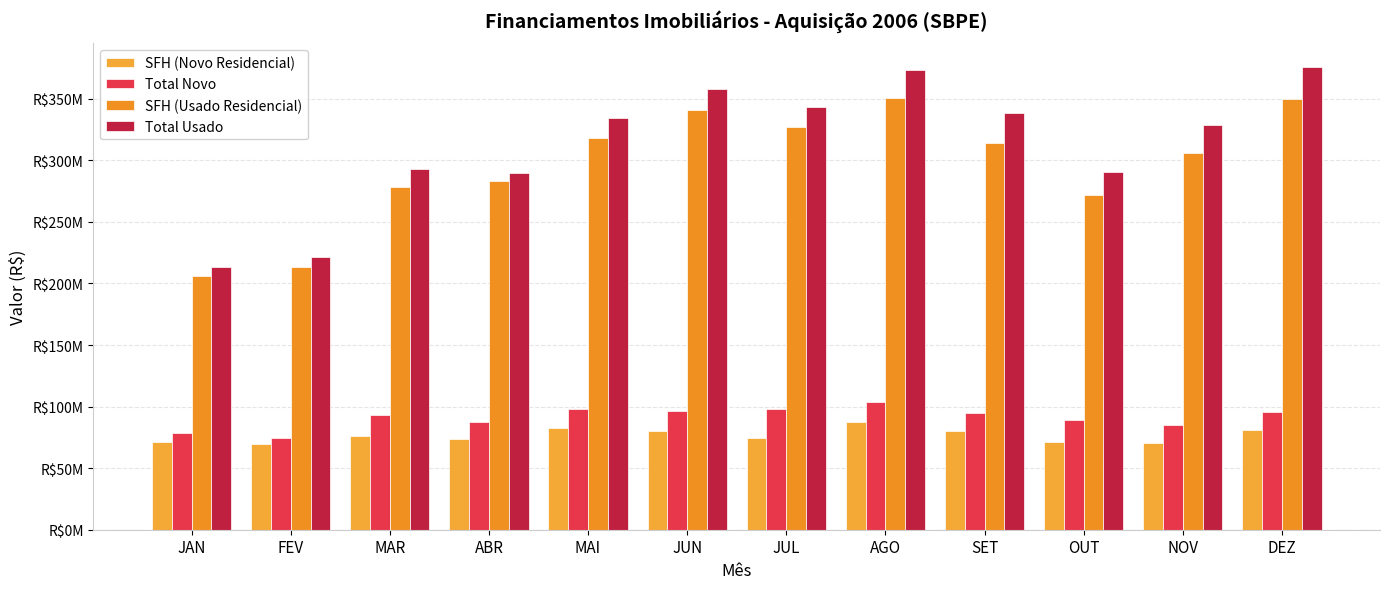

Reading left to right, extract all data points from this chart.

SFH (Novo Residencial): JAN=71189823	FEV=69772302	MAR=75934294	ABR=73882587	MAI=82723041	JUN=79919159	JUL=74576476	AGO=87842688	SET=80386427	OUT=71188748	NOV=70790706	DEZ=80886675
Total Novo: JAN=78946429	FEV=74835382	MAR=92981341	ABR=87852057	MAI=97831508	JUN=96393862	JUL=98087057	AGO=104027447	SET=94438485	OUT=89147705	NOV=85420817	DEZ=95629487
SFH (Usado Residencial): JAN=205876119	FEV=213227181	MAR=278625168	ABR=282910294	MAI=317883459	JUN=340705824	JUL=326718542	AGO=350821603	SET=314399204	OUT=271781662	NOV=305873133	DEZ=350128214
Total Usado: JAN=213462993	FEV=221705552	MAR=292801470	ABR=289829109	MAI=334718999	JUN=358087335	JUL=343683594	AGO=373469237	SET=338480161	OUT=290430686	NOV=328354309	DEZ=376160870